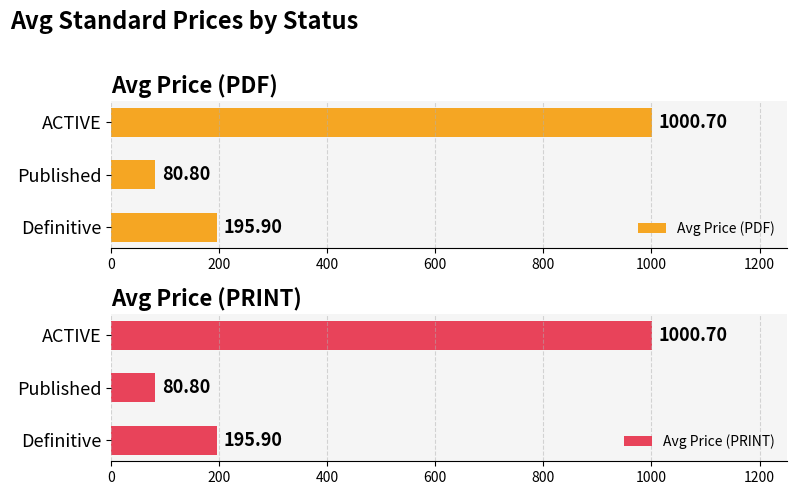

How many bars are there in each group?

2